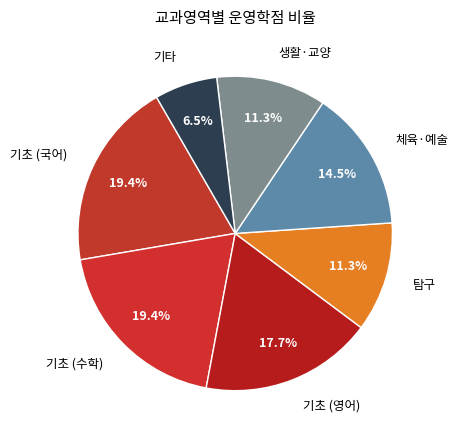

Which slice is the smallest?

기타